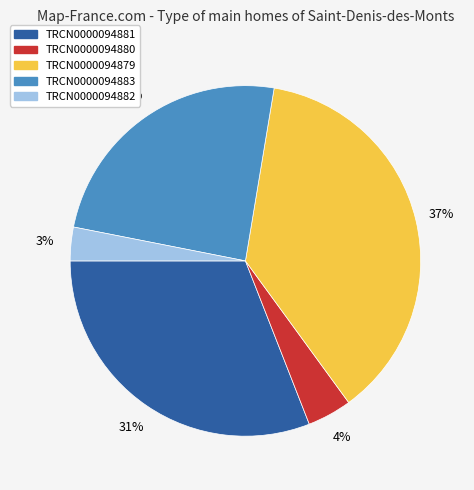

Between TRCN0000094880 and TRCN0000094879, which is larger?

TRCN0000094879